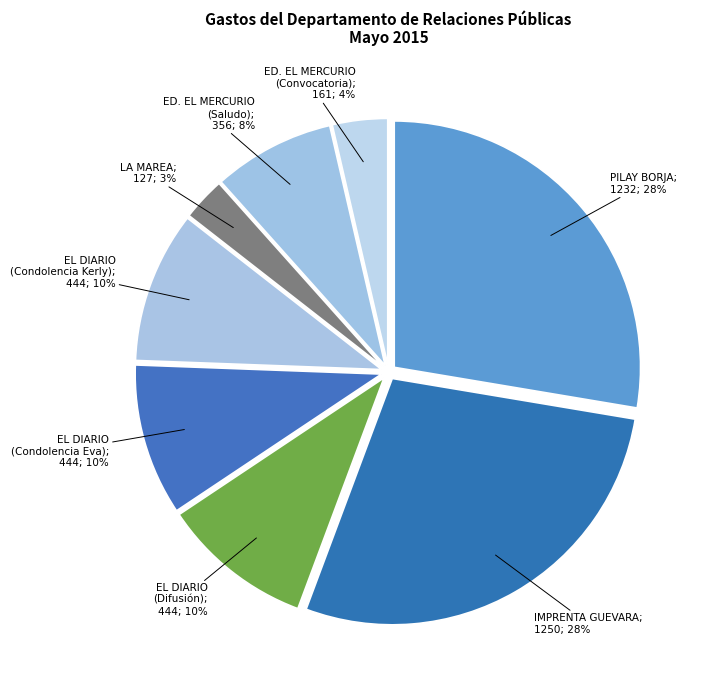

To the nearest percent, what is the difference between the largest and smallest slice percentages?

25%